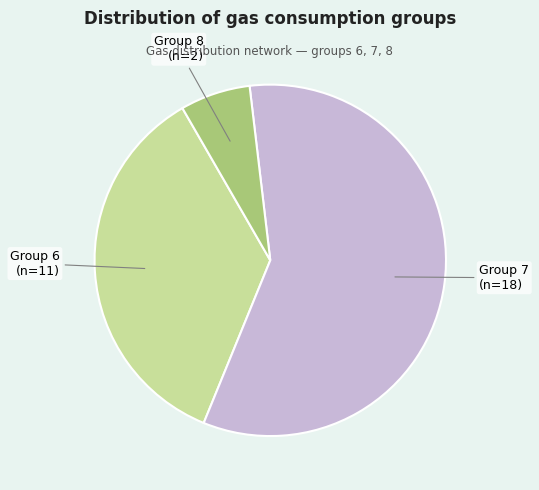

Count the number of slices in the pie.

3